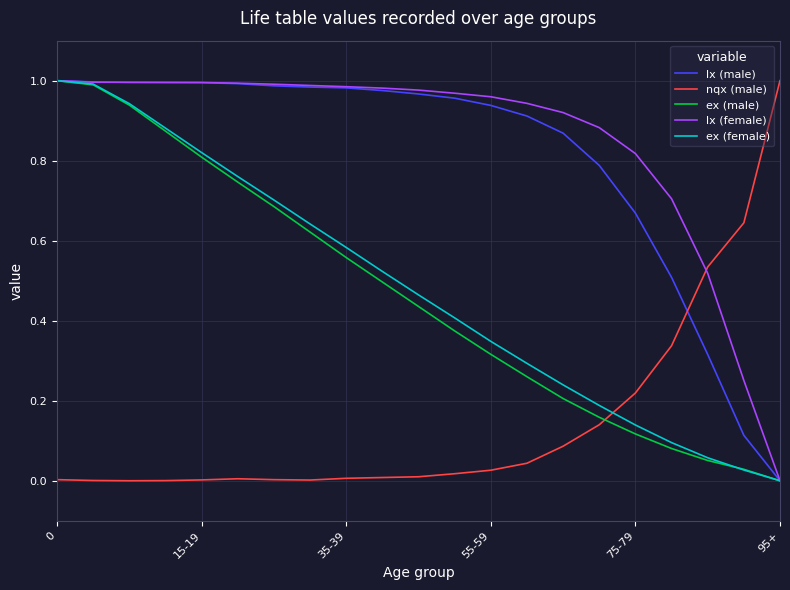

How many intersections are there between nqx (male) and ex (male)?

1